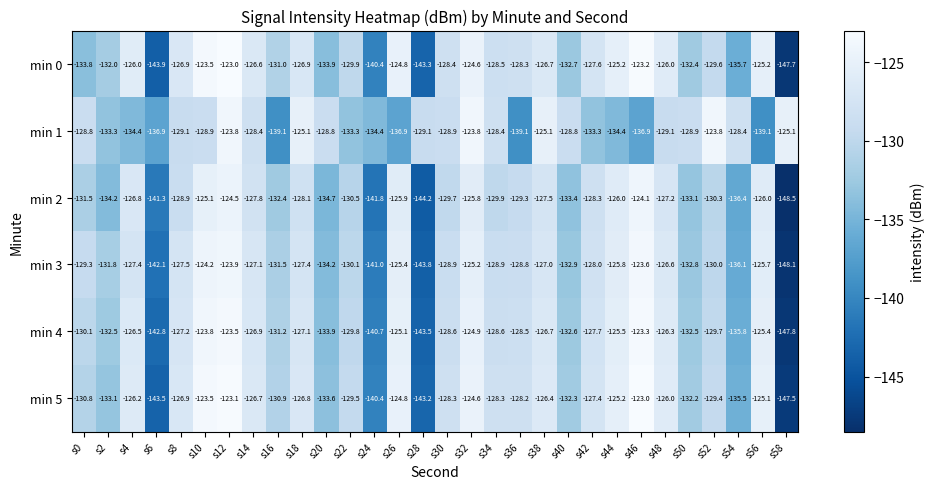

Count the number of categories in the chart.

30